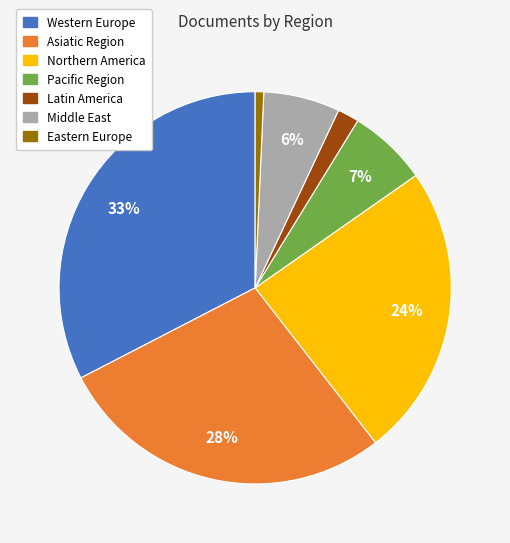

Which category has the smallest portion of the pie?

Eastern Europe